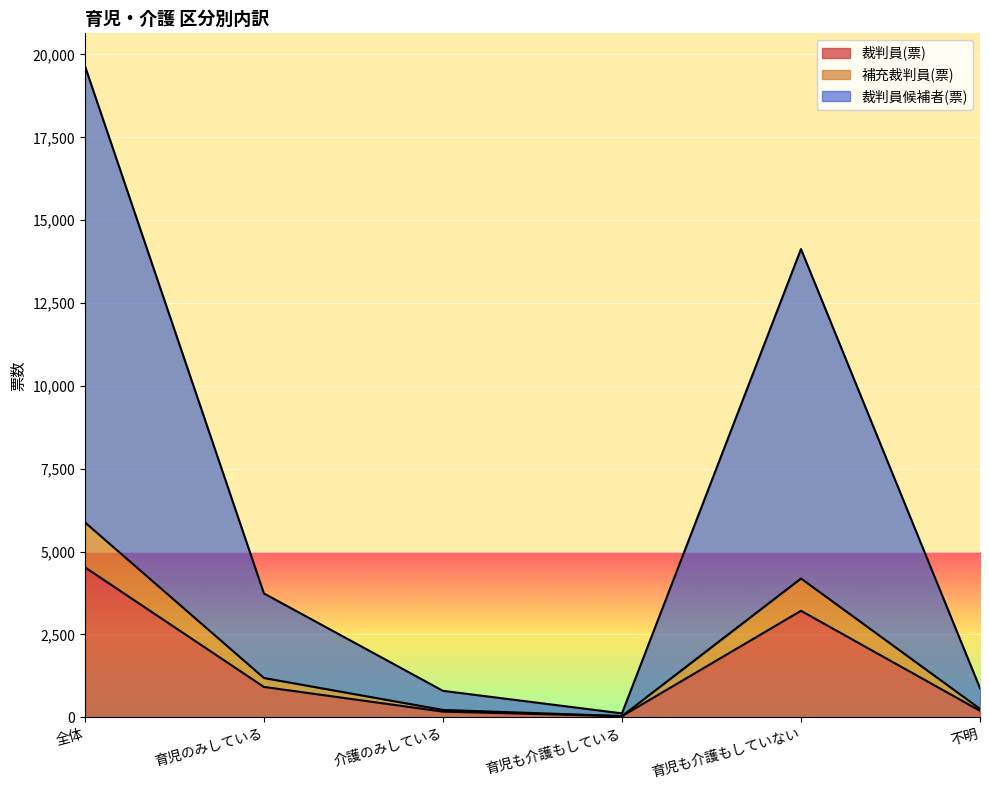

What is the difference between the 補充裁判員(票) values at 不明 and 育児のみしている?

932